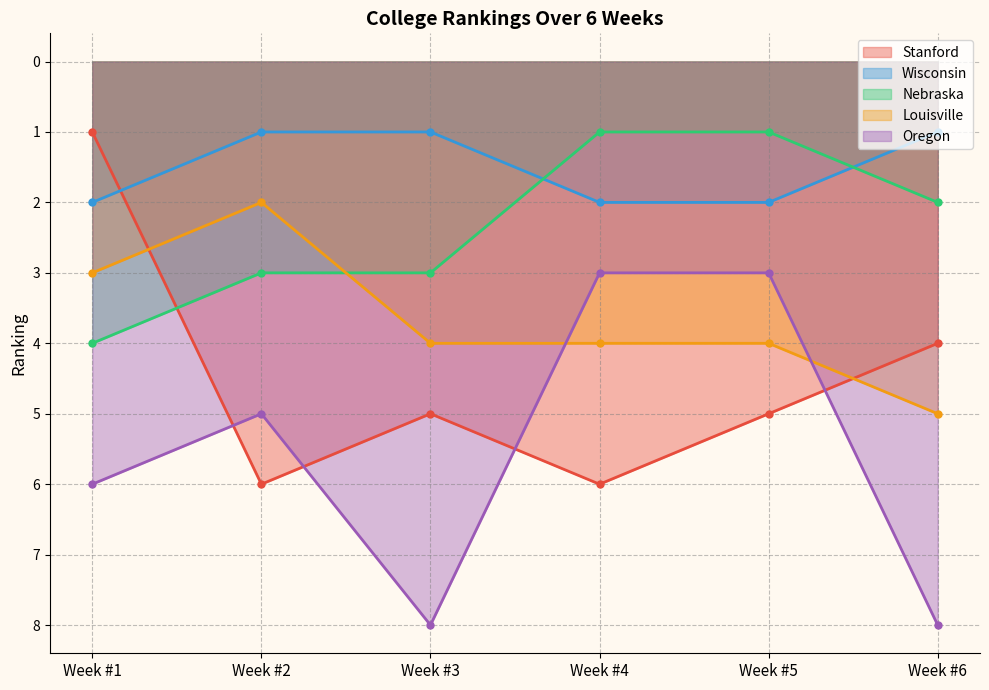

What is the minimum value shown in the chart?

1